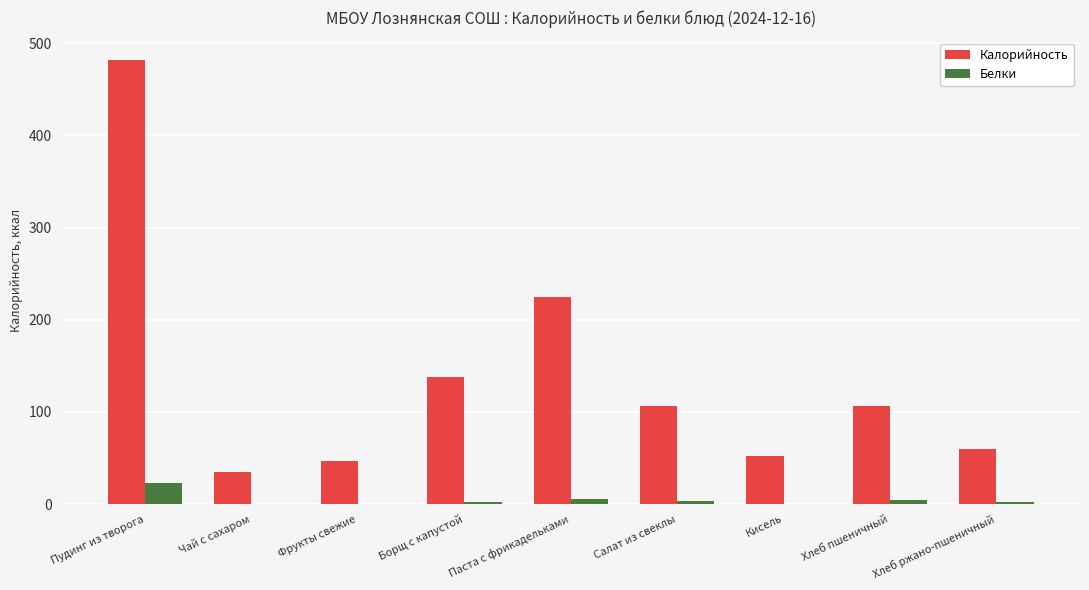

At which category does the chart reach its peak across all series?

Пудинг из творога